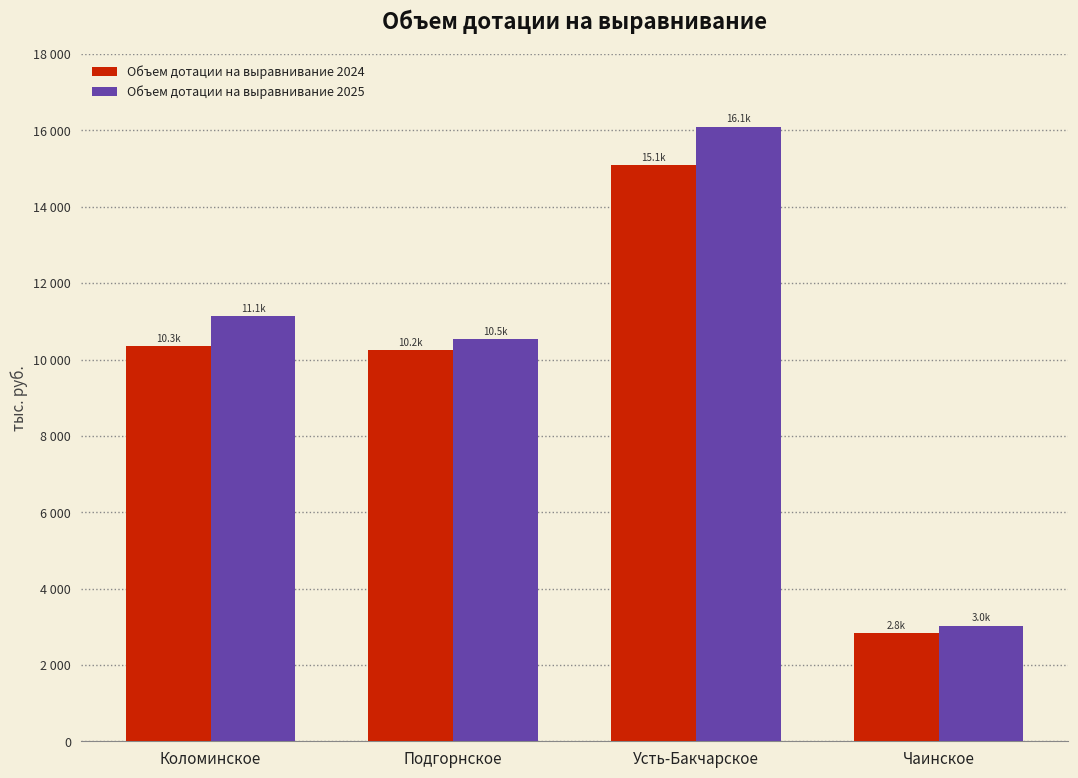

What is the label of the 1st bar from the left?

Коломинское